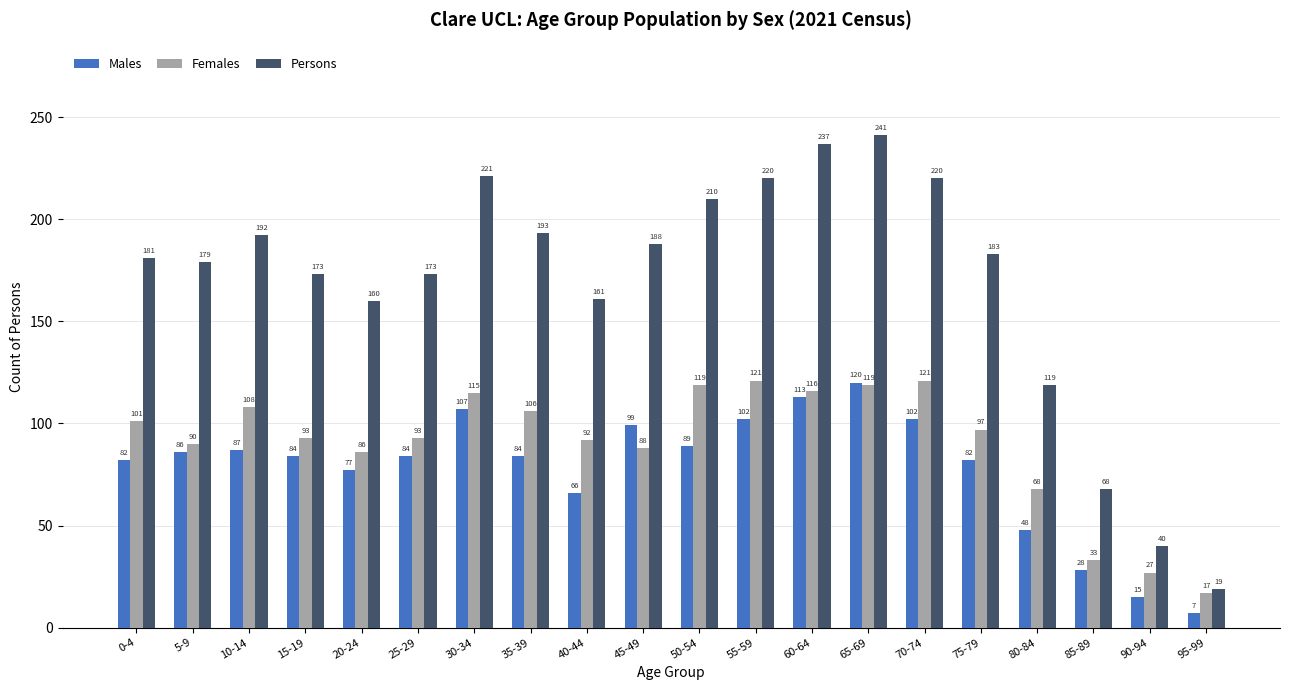

What is the label of the 17th bar from the left?

80-84